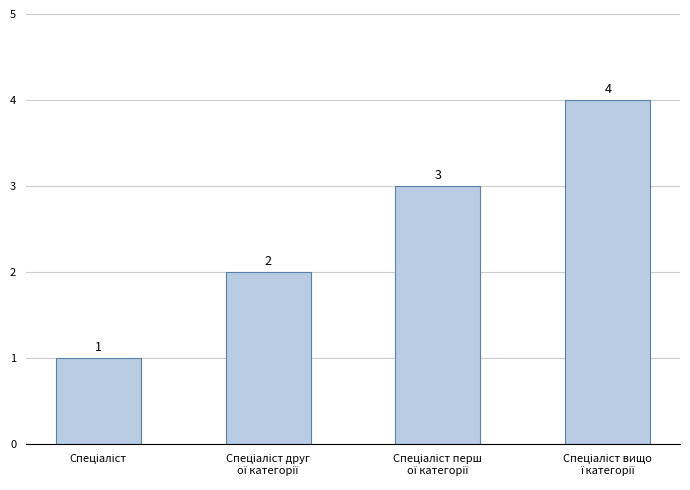

What is the maximum value shown in the chart?

4